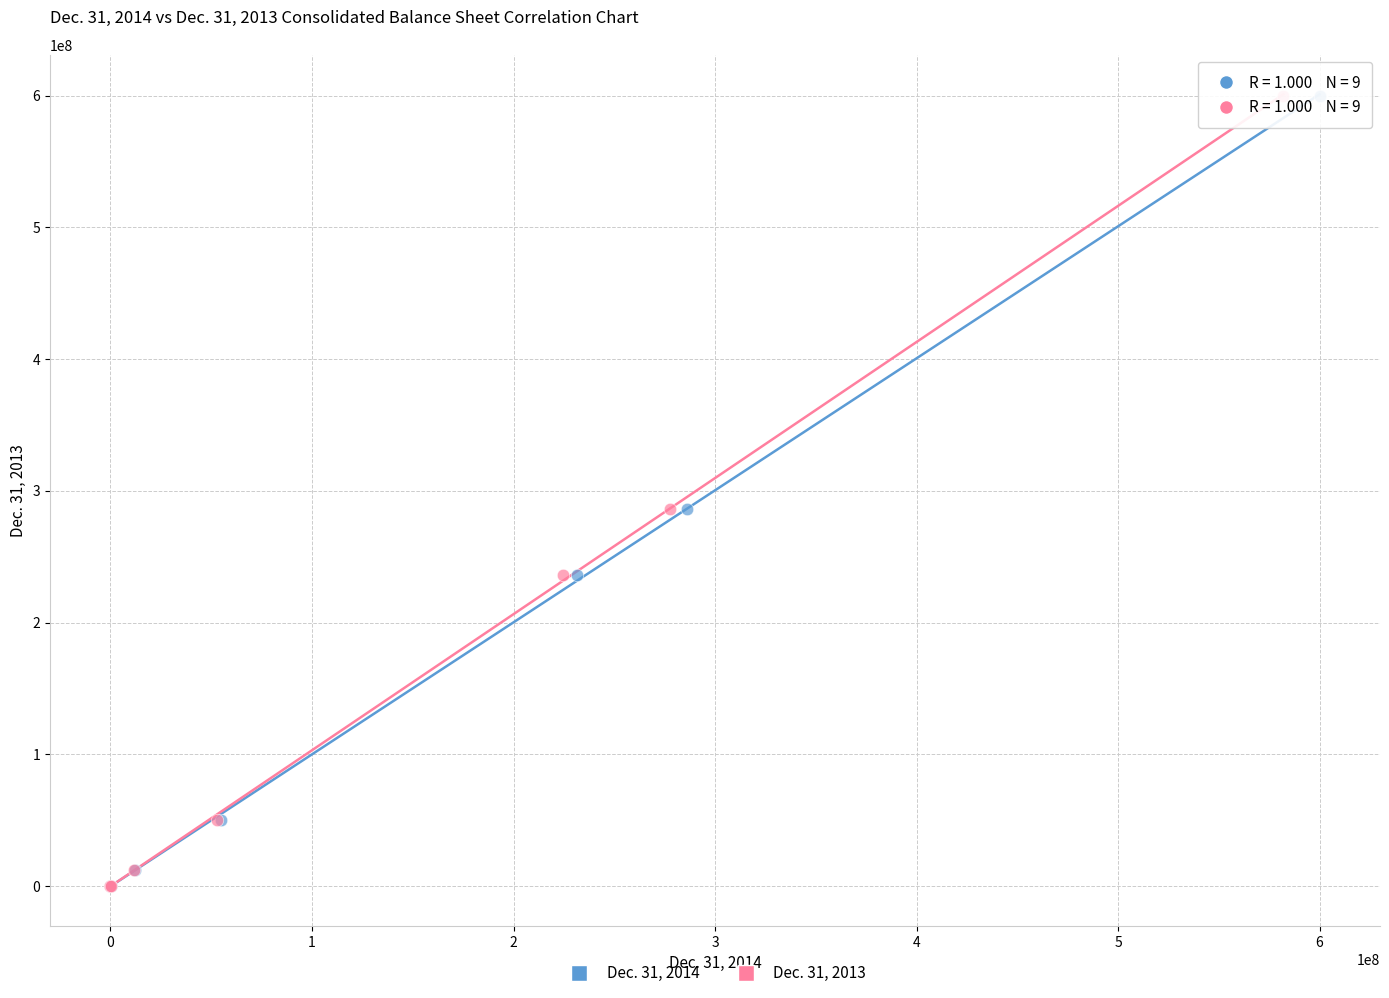

What are all the series names shown in the legend?

Dec. 31, 2014, Dec. 31, 2013